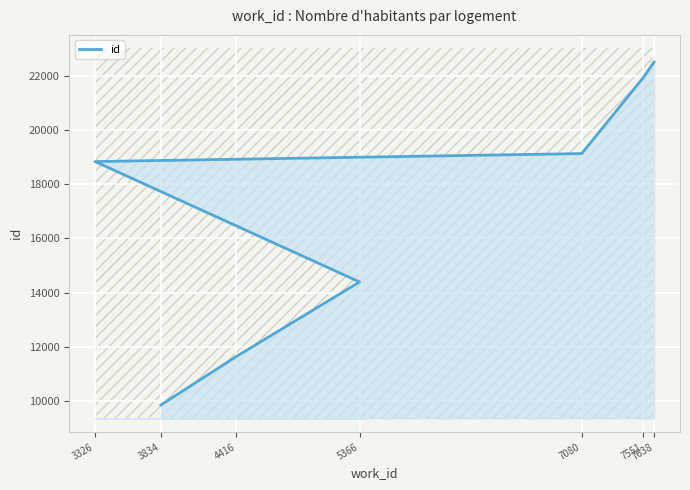

Reading left to right, list all the values displayed in this chart.

3834=9865	4416=11651	5366=14397	3326=18834	7080=19129	7551=21905	7638=22503